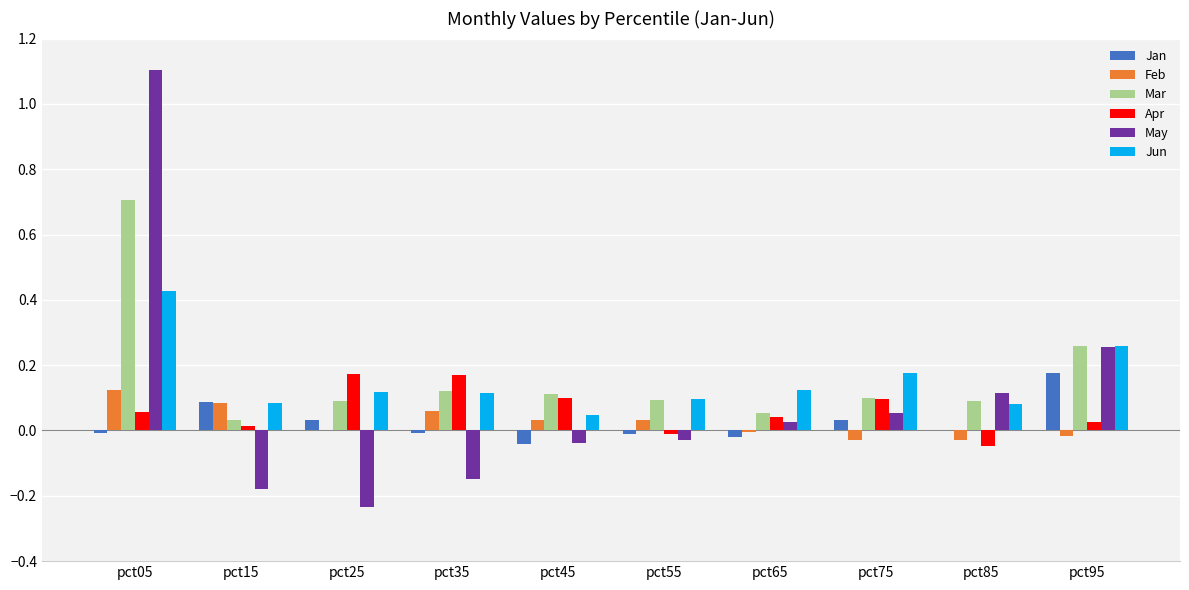

Which series has the largest total across all categories?

Mar